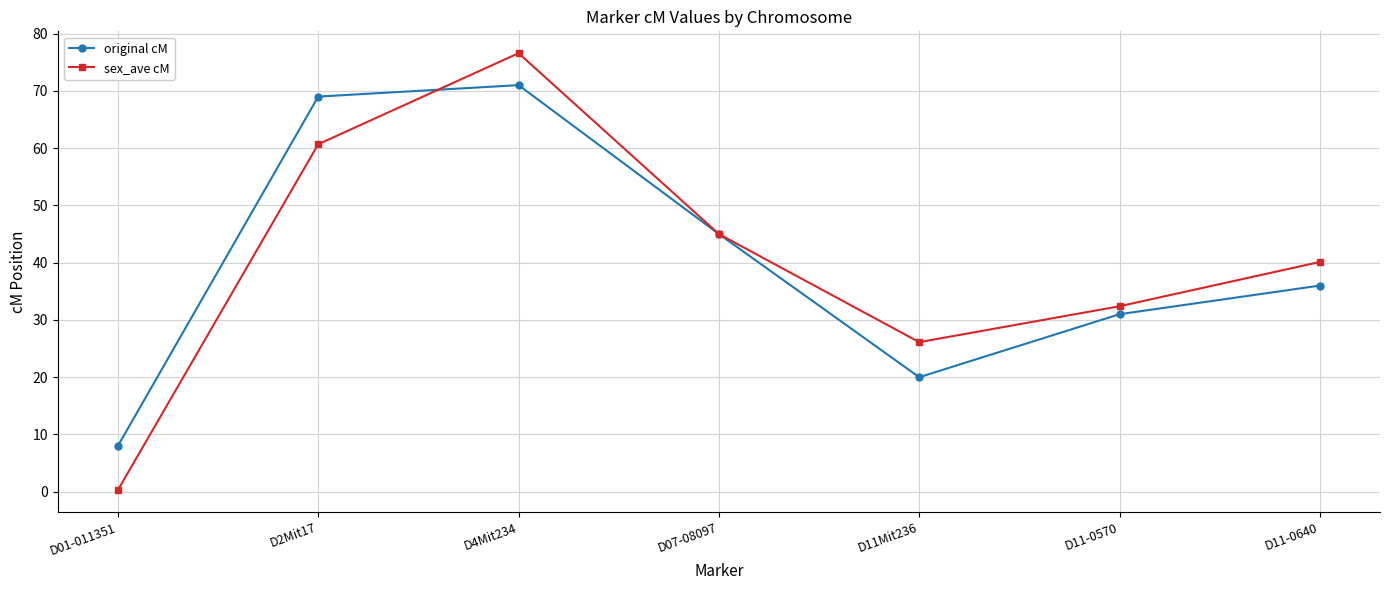

What is the total value across all series at D07-08097?

90.0